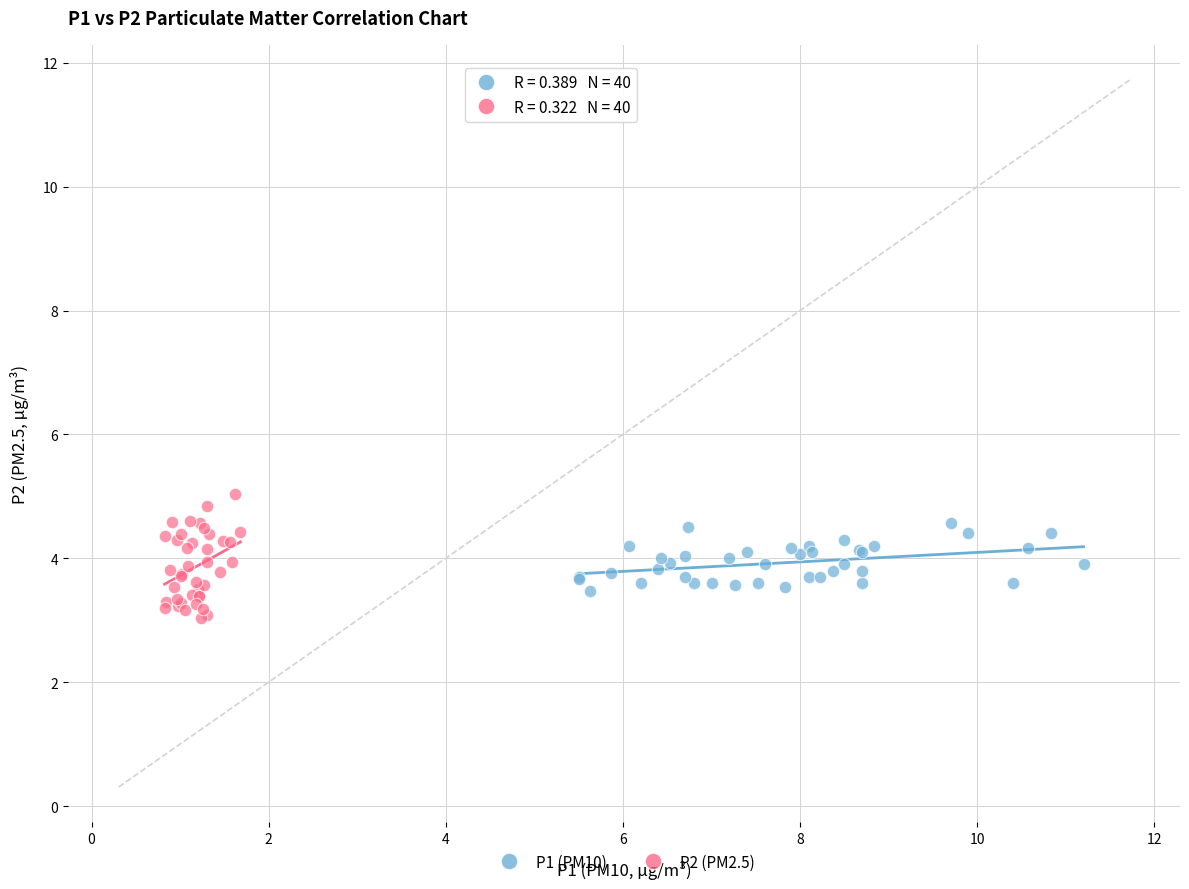

Which series contains the lowest Y value?

P2 (PM2.5)